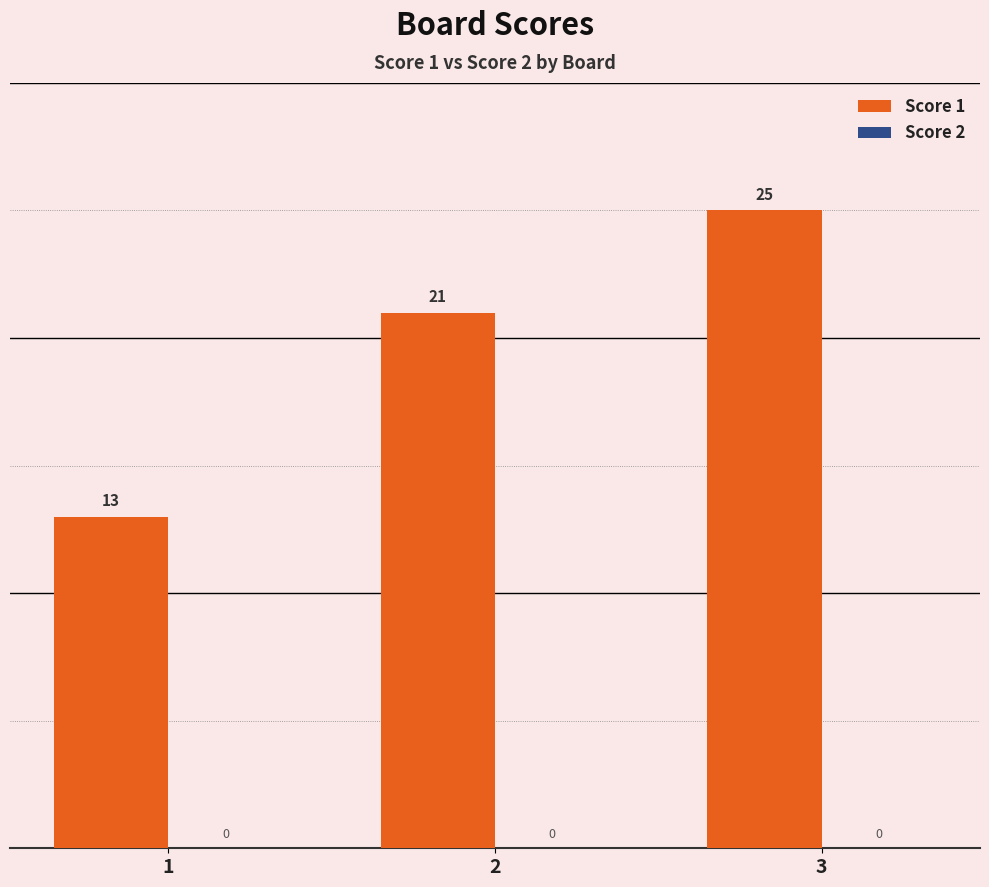

Reading left to right, transcribe all the data shown in this chart.

1=13	2=21	3=25